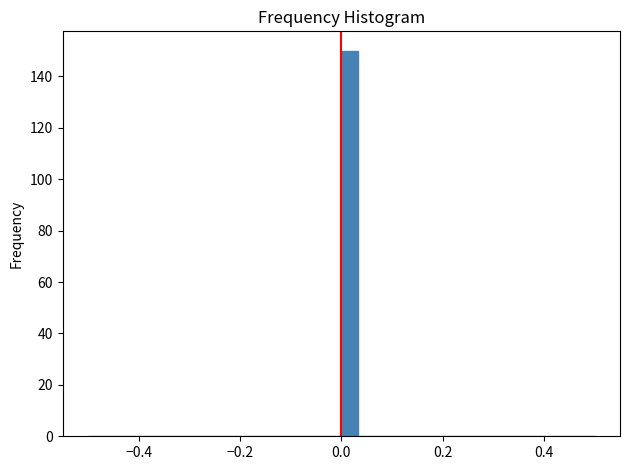

Around what value on the x-axis is the tallest bar? Give the approximate position of its centre, as read against the axis.

0.02